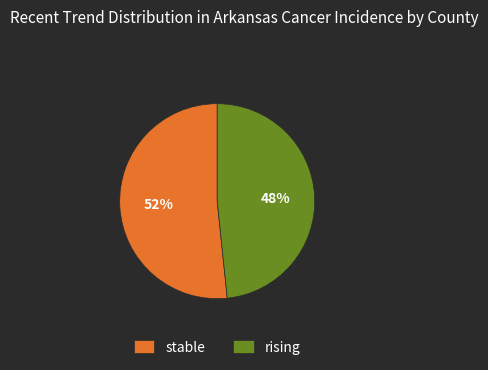

Does any single category account for the majority?

Yes